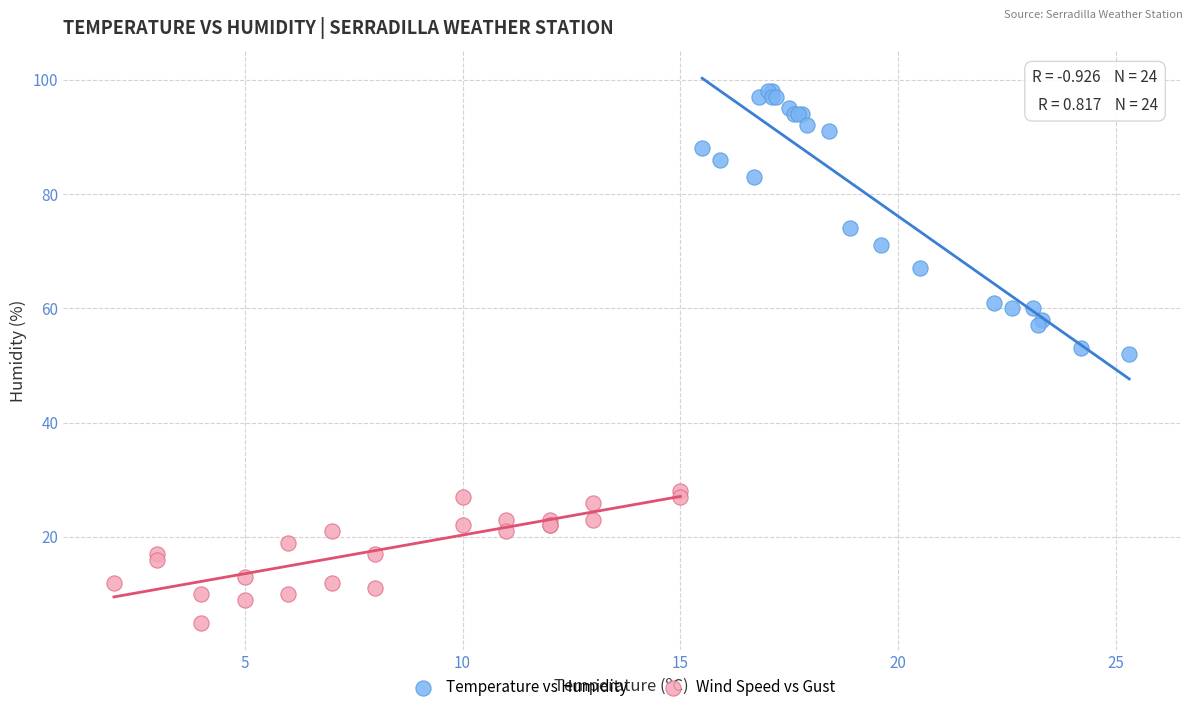

Which series has the largest Y range (max minus min)?

Temperature vs Humidity